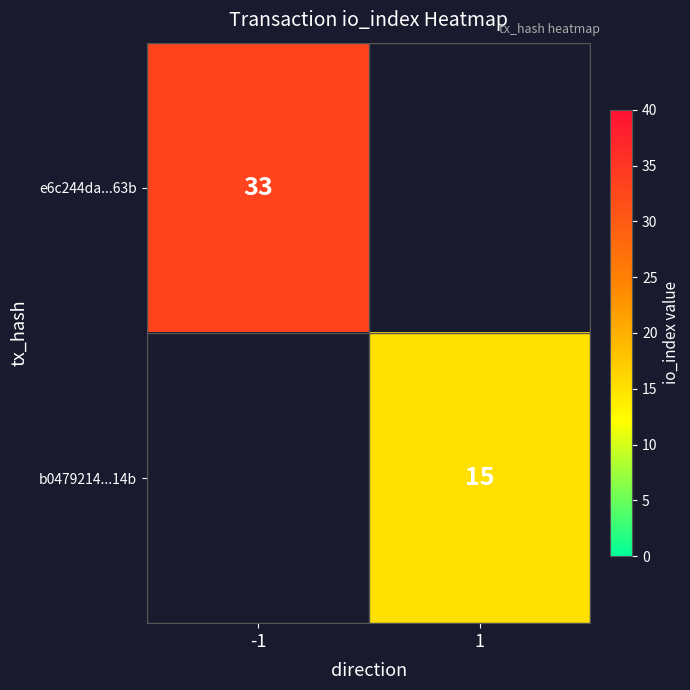

Is it true that b0479214...14b equals 25 at 1?

False